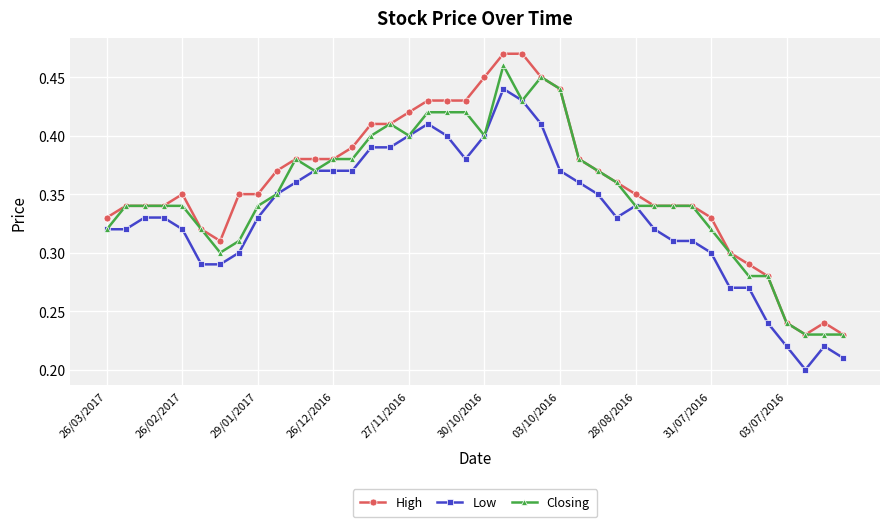

How many Closing values are between 0 and 1?

40